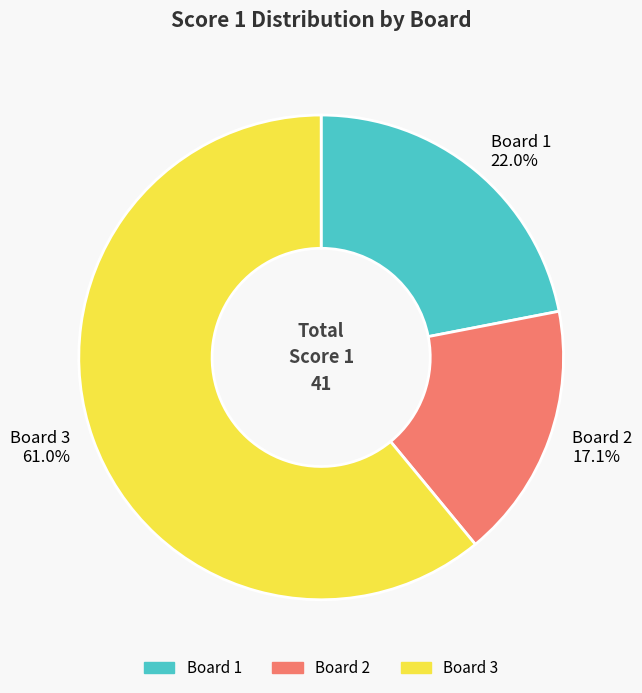

What portion of the pie excludes Board 2?

82.9%